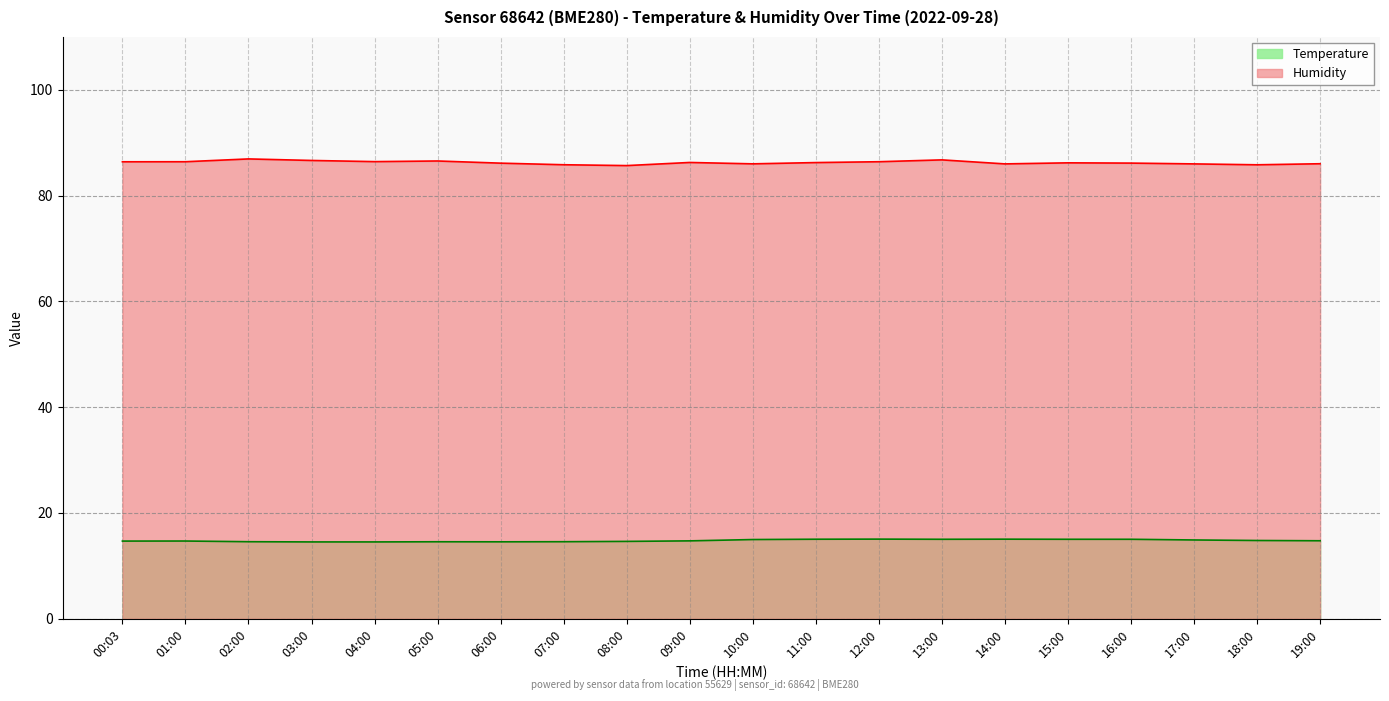

What is the minimum value for Temperature?

14.5